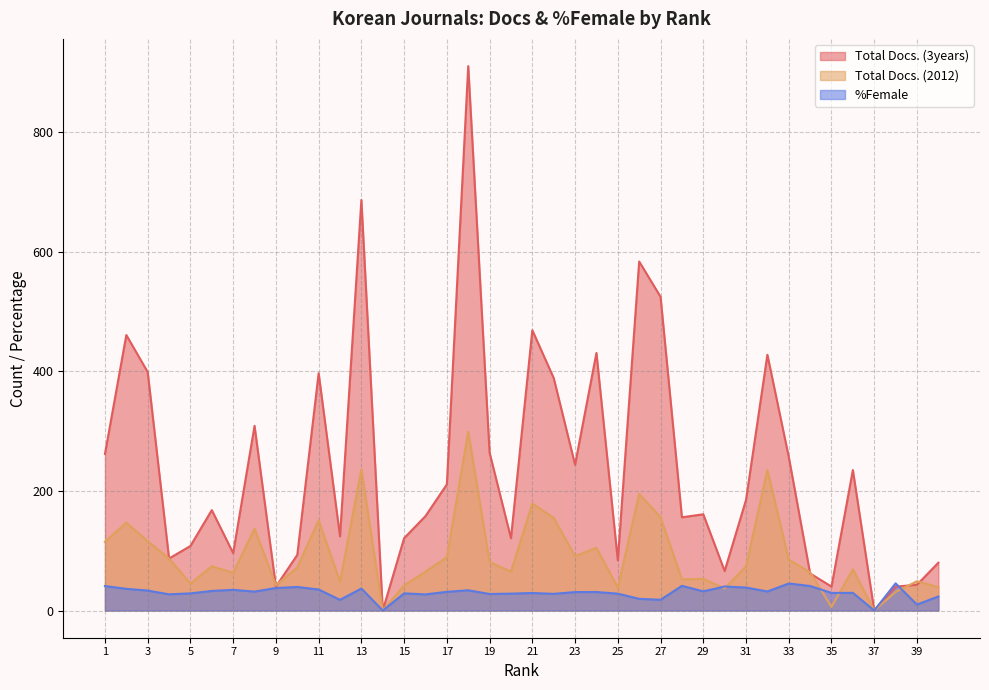

In Total Docs. (3years), how many points are higher than both neighbors (excluding endpoints)?

12